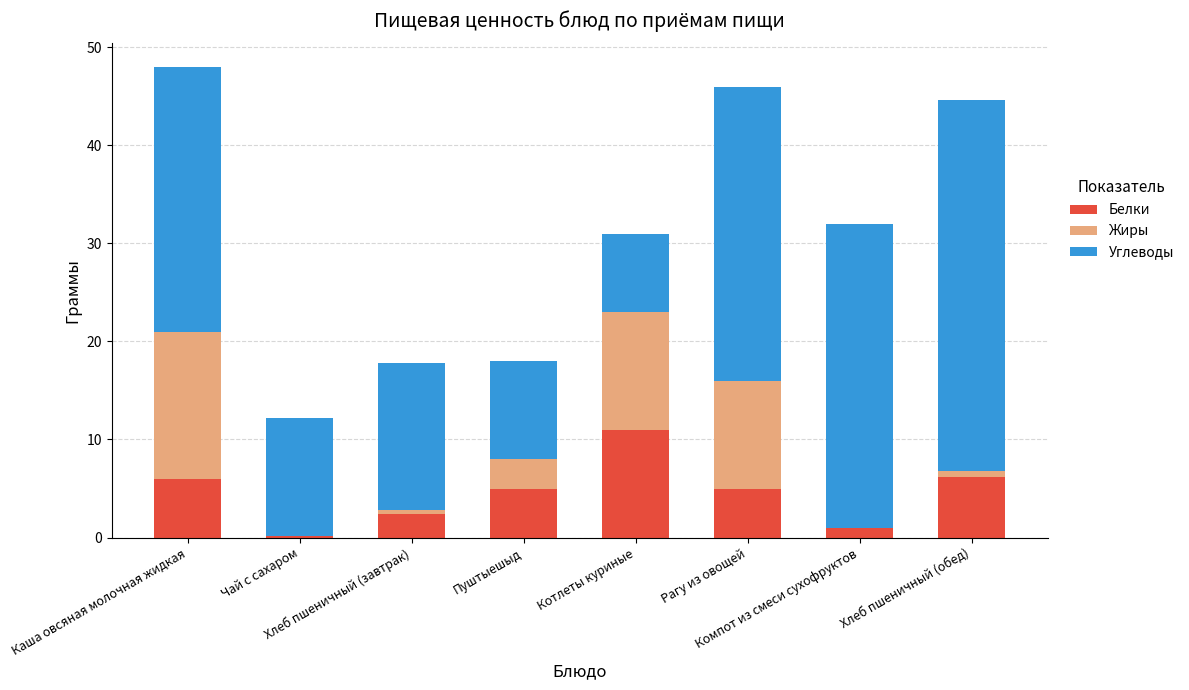

What is the highest value of the Белки series?

11.0